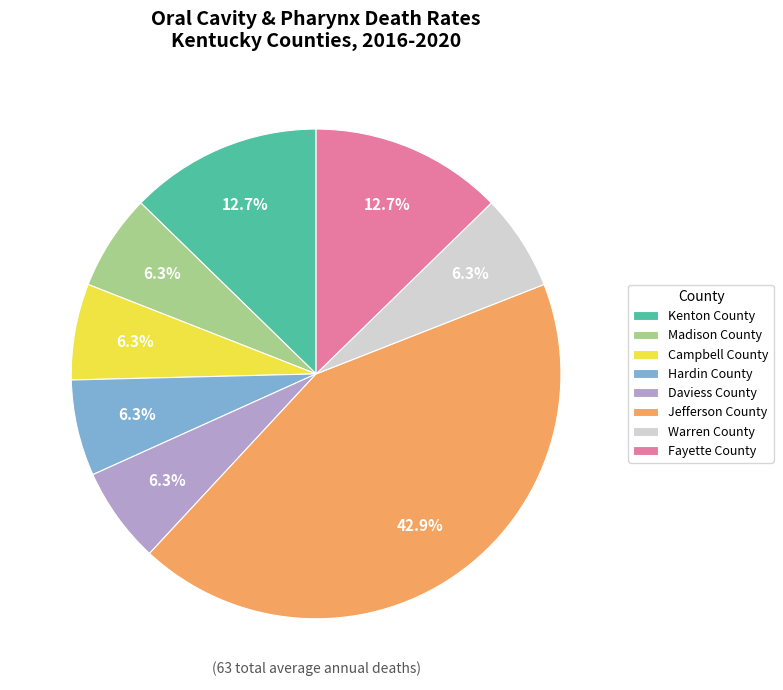

To the nearest percent, what portion does Daviess County represent?

6%